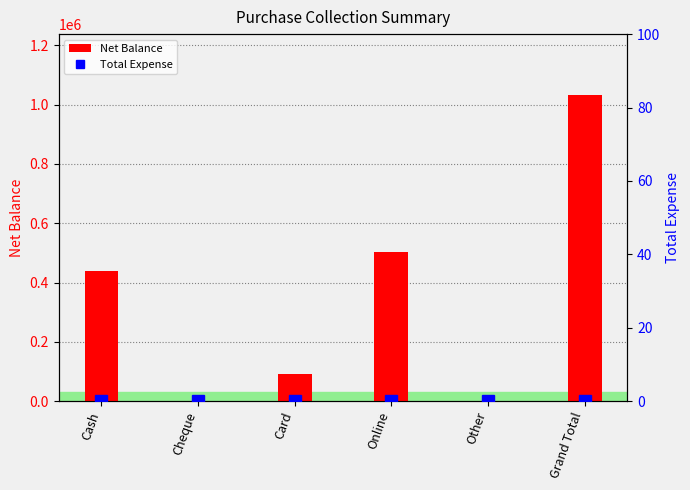

How many categories are shown in the chart?

6